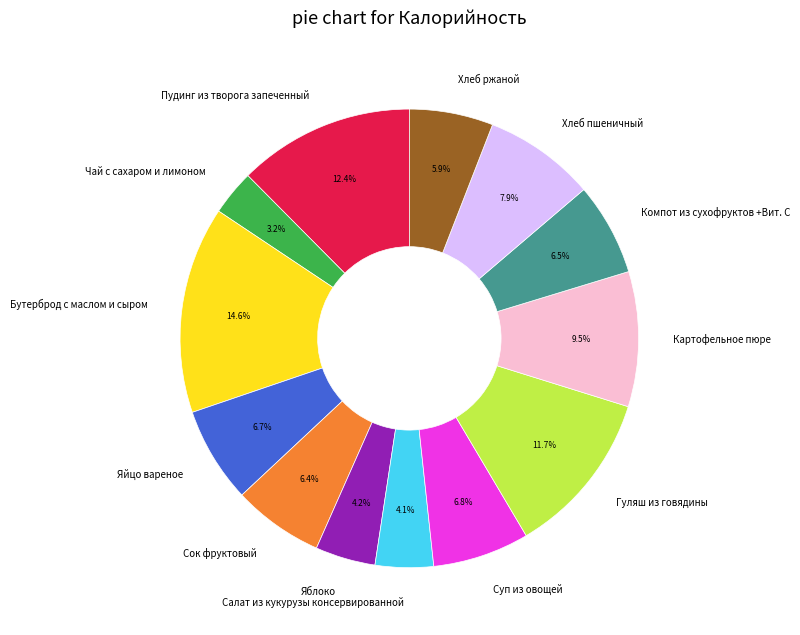

What portion of the pie excludes Хлеб пшеничный?

92.1%